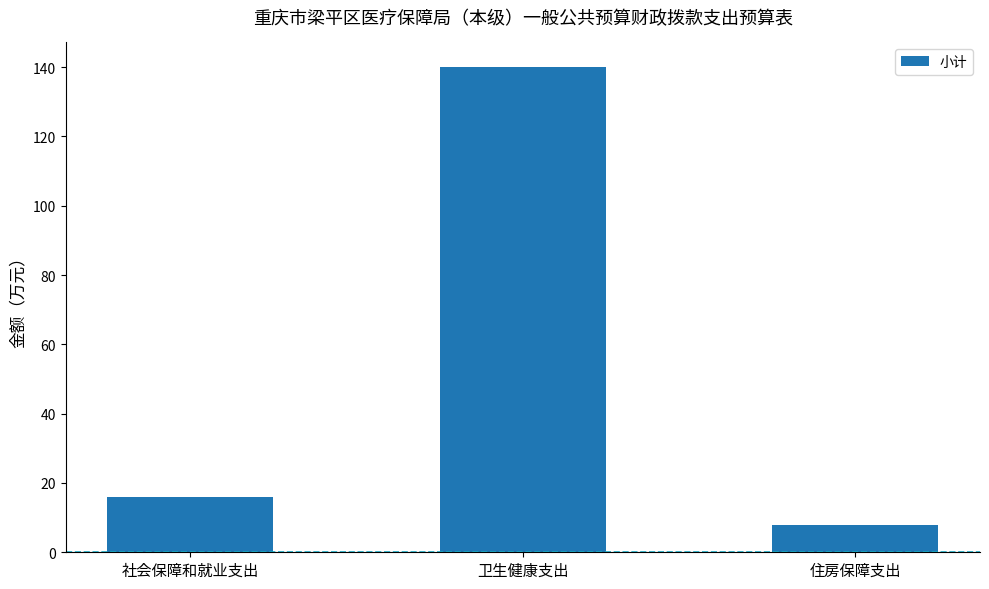

The chart shows a value of 8.0 at 住房保障支出. True or false?

True